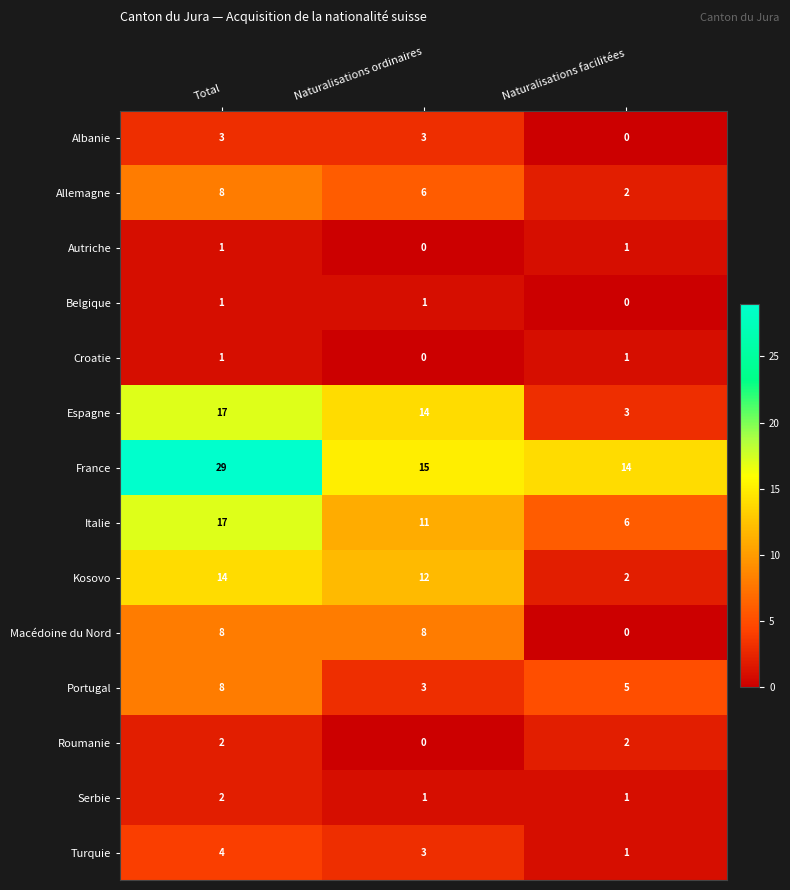

What is the greatest value displayed?

29